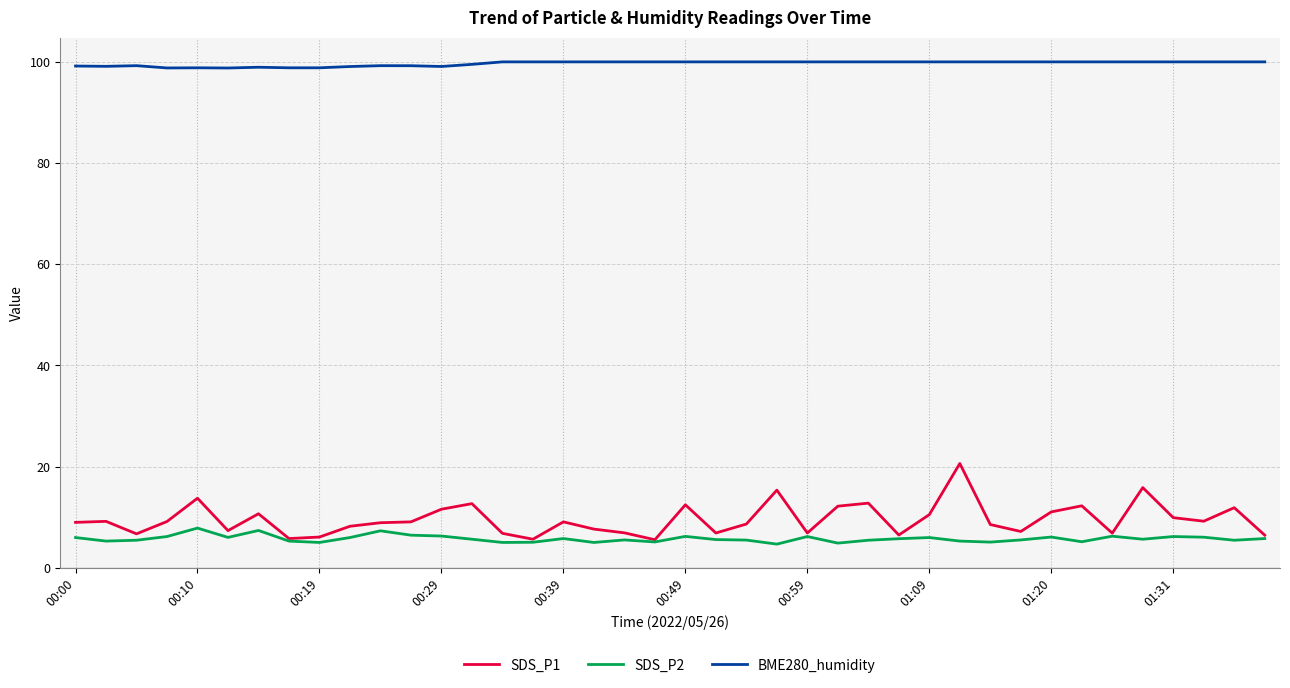

What is the minimum value shown in the chart?

4.7